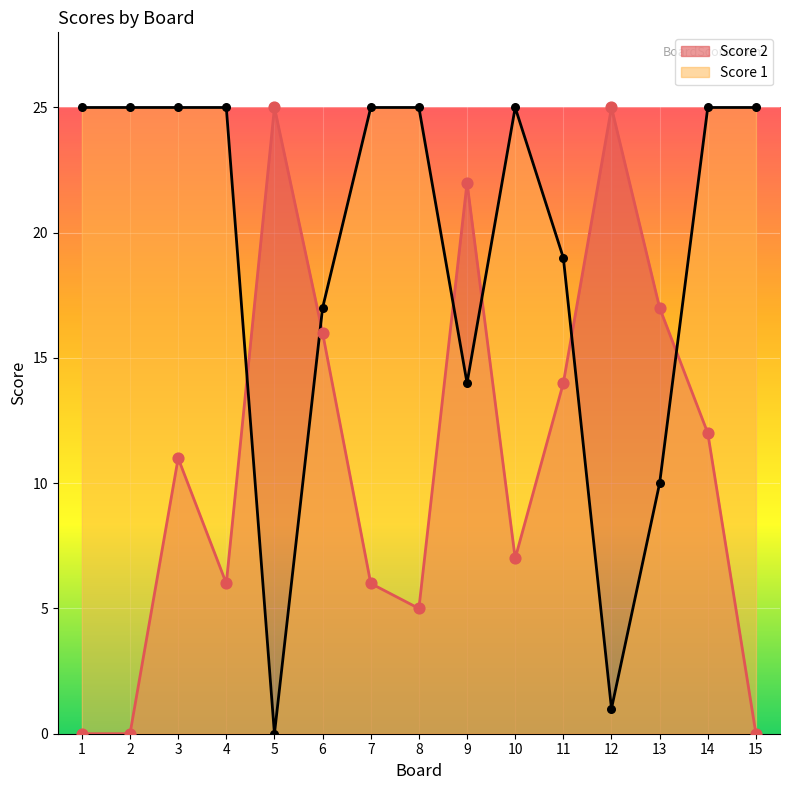

What are all the series names shown in the legend?

Score 2, Score 1